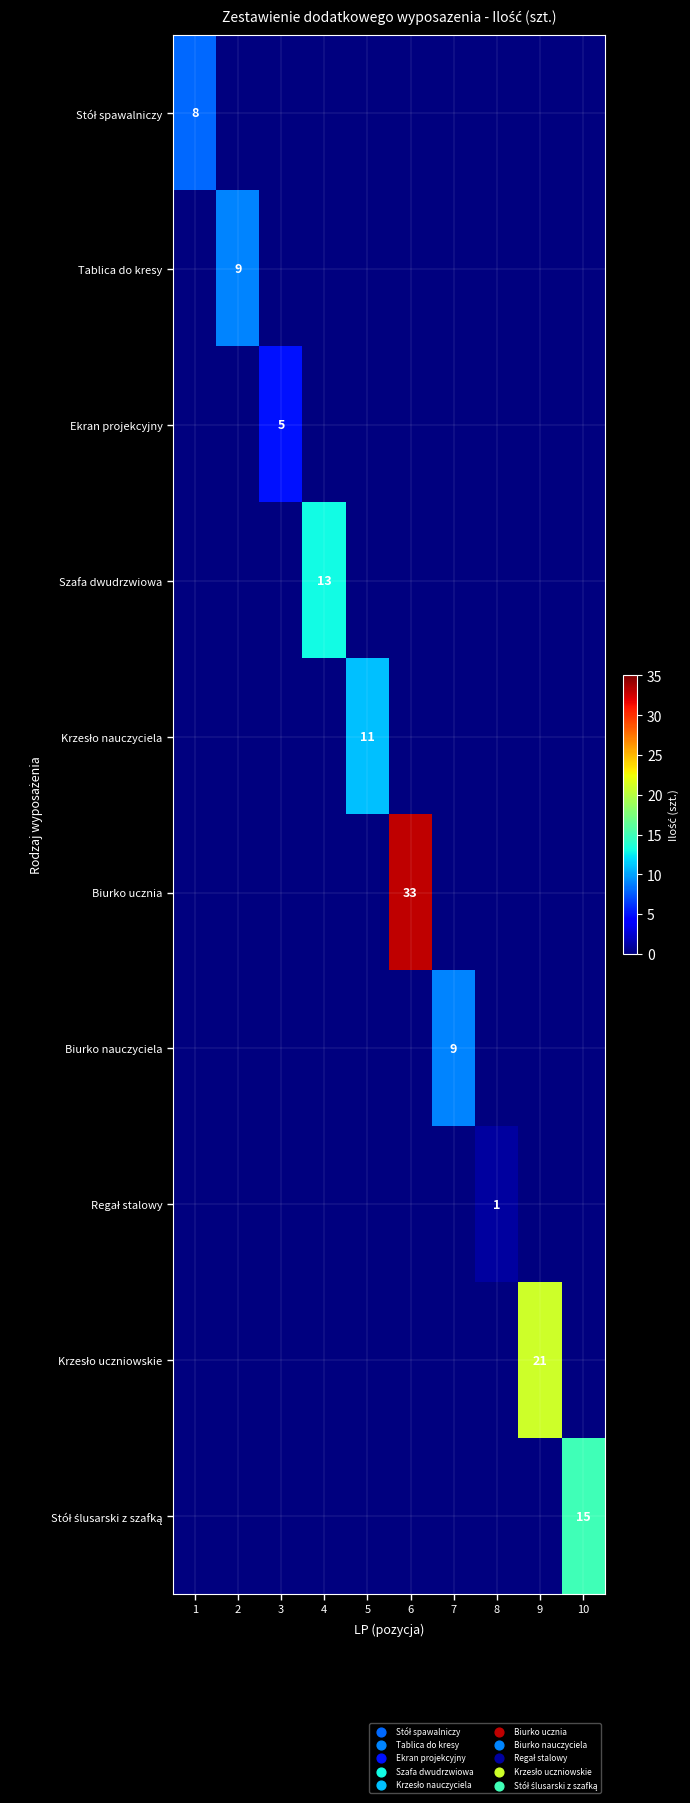

What is the difference between the highest and lowest values at 10?

15